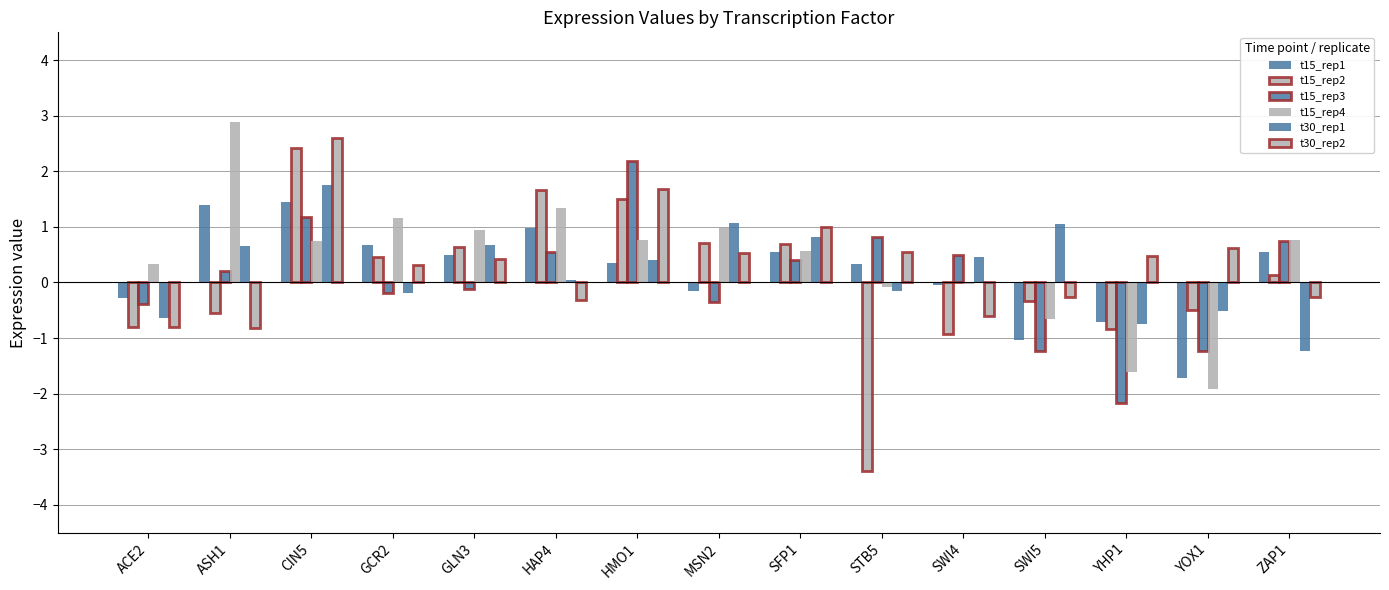

What is the total value across all series at HMO1?

6.9